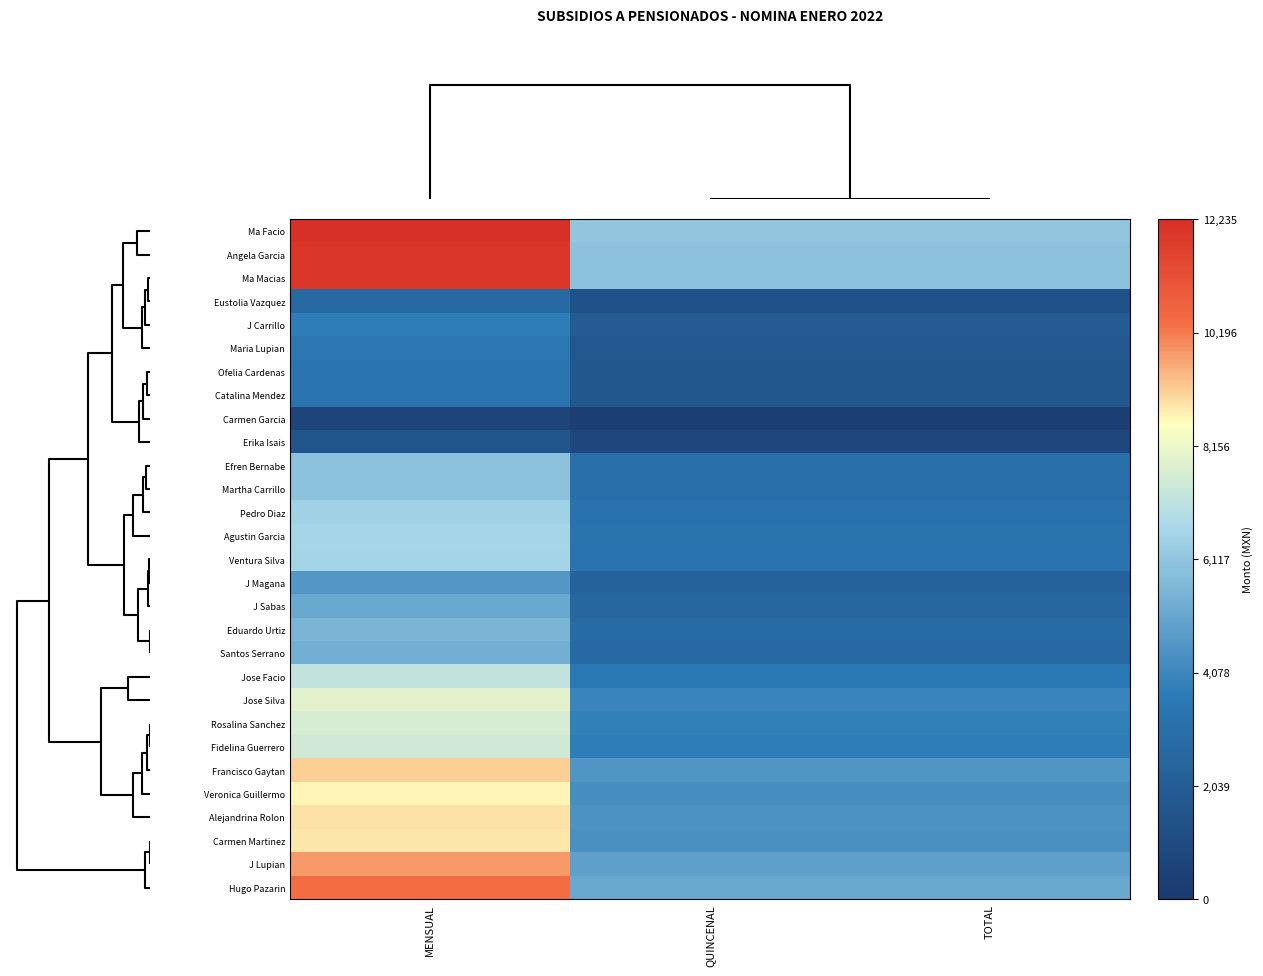

Which label corresponds to the smallest value in the chart?

QUINCENAL